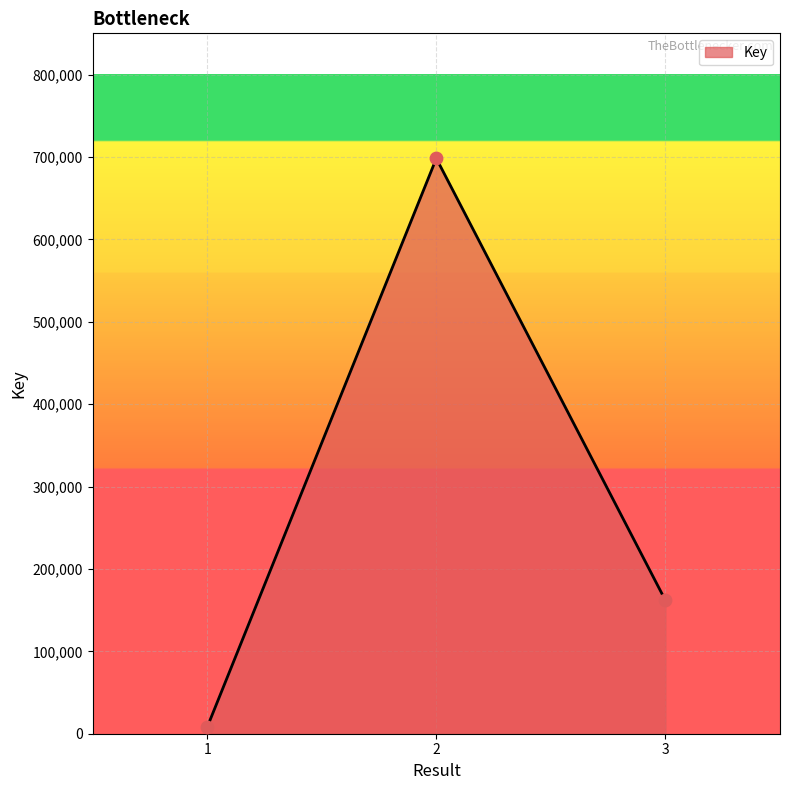

What is the change in value from 1 to 2?

+690228